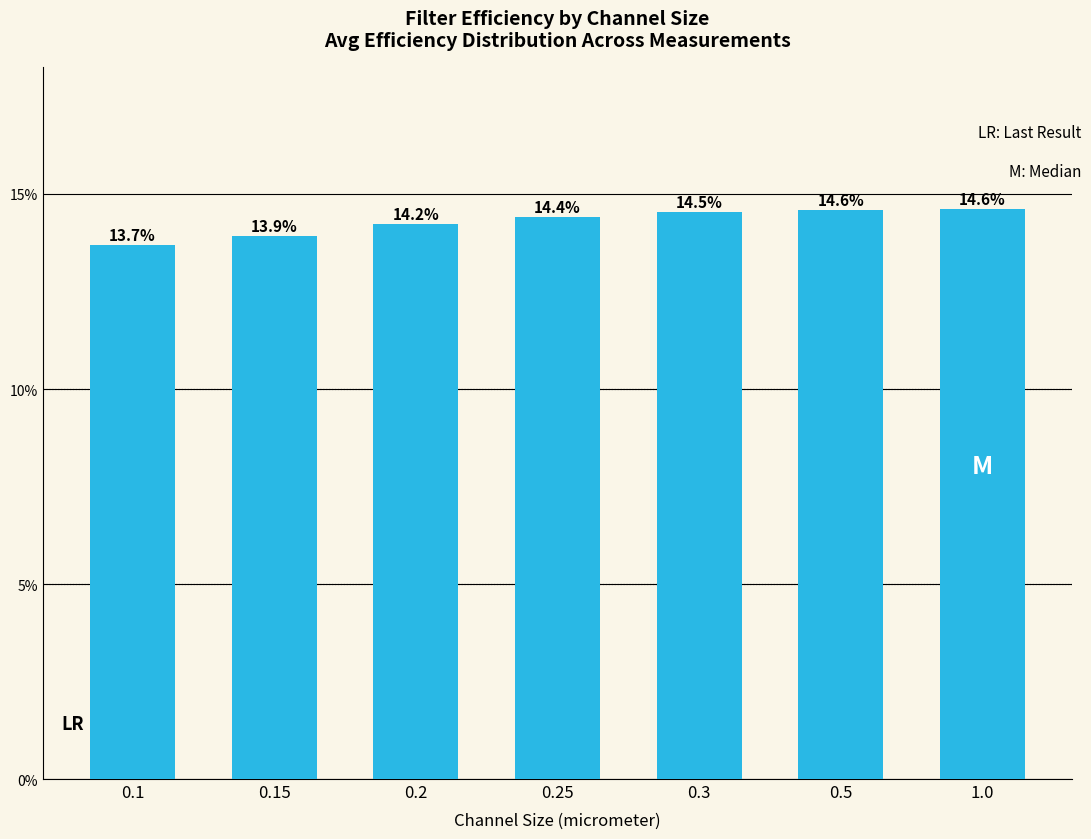

Reading right to left, extract all data points from this chart.

1.0=14.6	0.5=14.6	0.3=14.5	0.25=14.4	0.2=14.2	0.15=13.9	0.1=13.7